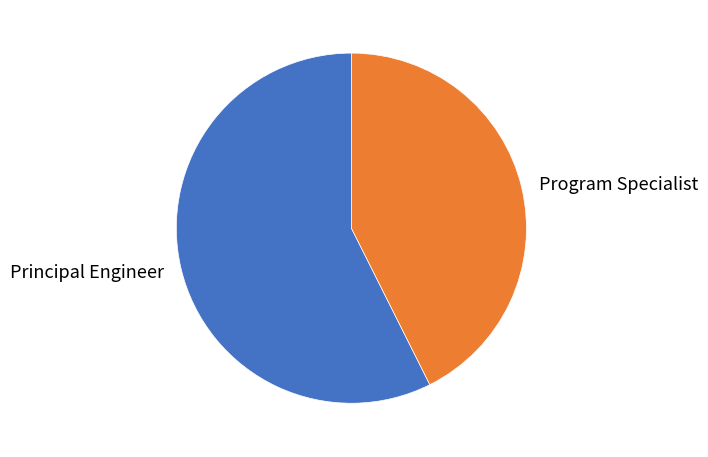

True or false: Principal Engineer accounts for 57% of the total.

True